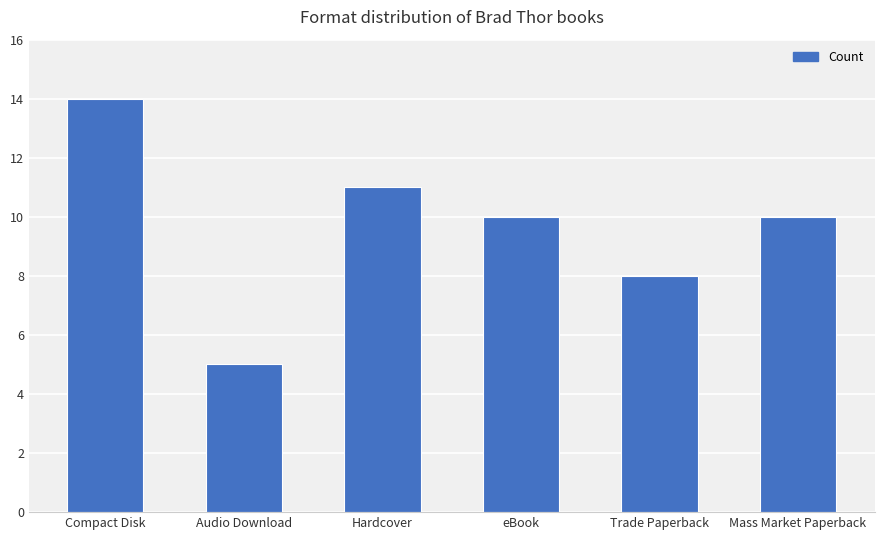

Read the value at Audio Download.

5